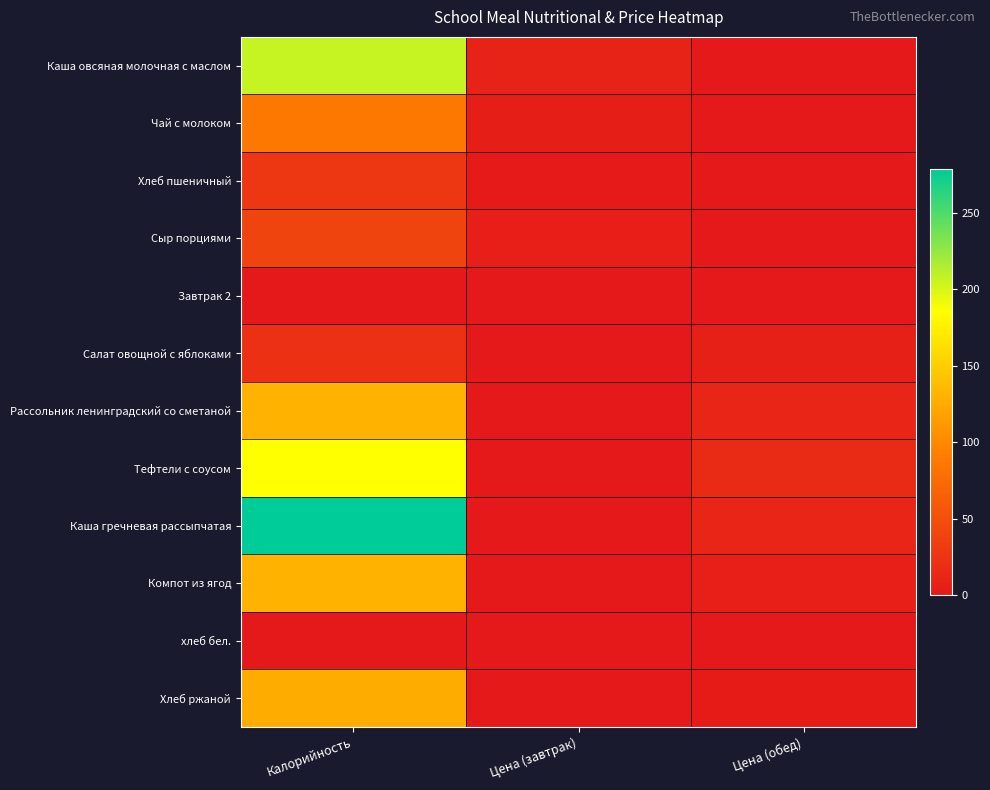

What is the total value across all series at Калорийность?

1234.0